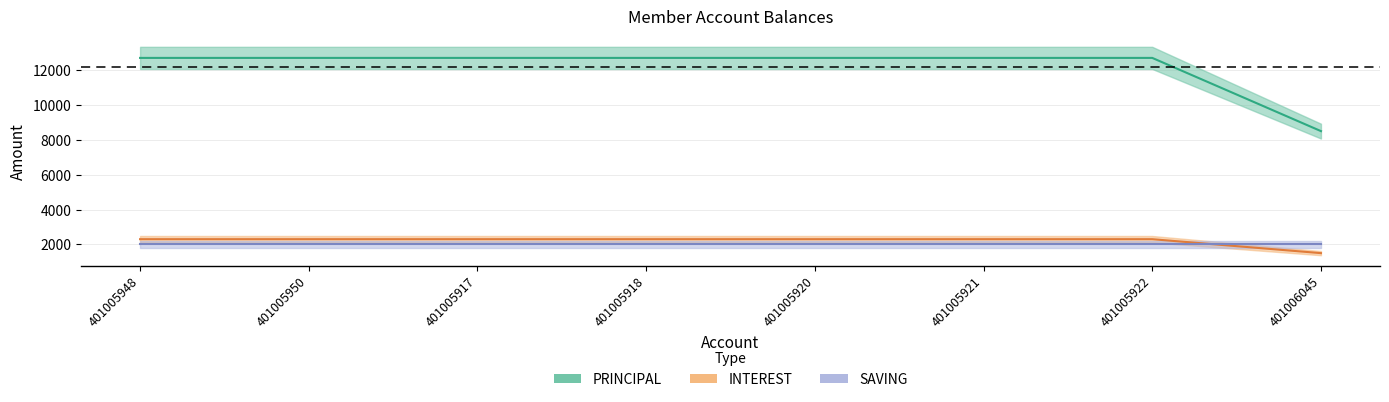

Is the value of PRINCIPAL at 401005918 greater than the value of INTEREST at 401005948?

Yes